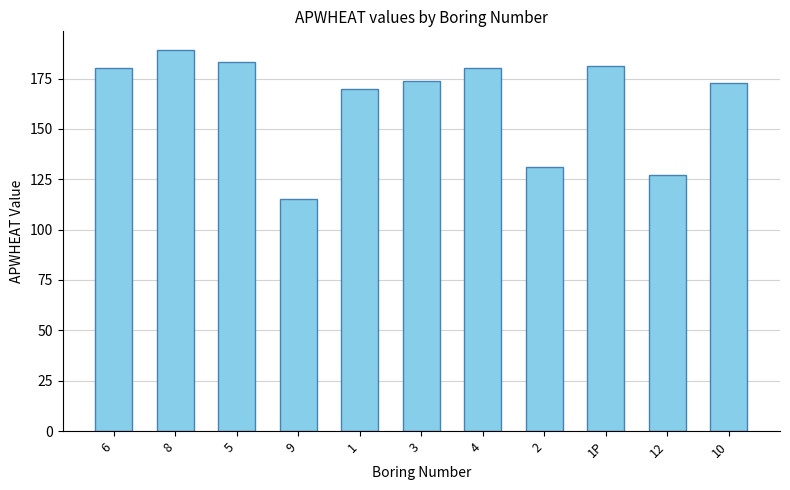

True or false: the data shows 115 at 9.

True